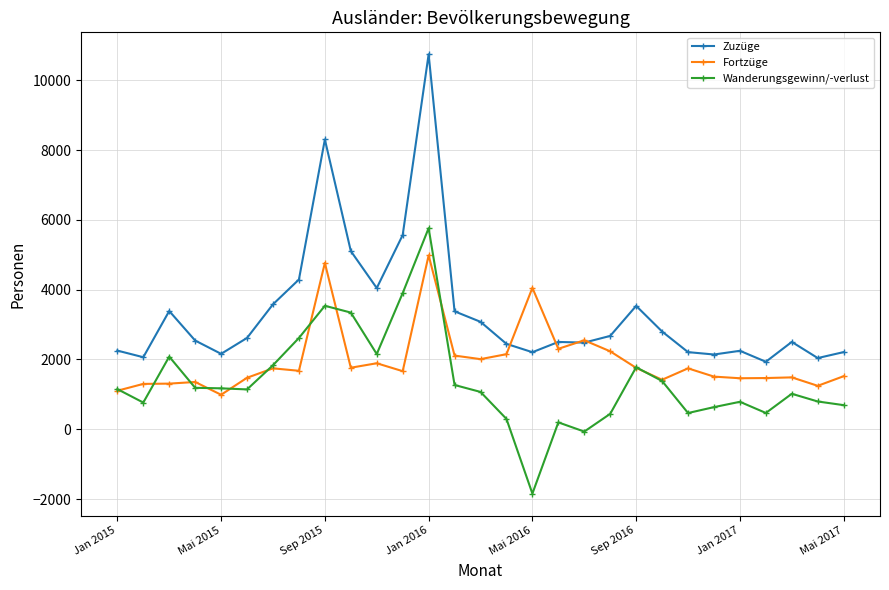

Which series has the widest spread of values?

Zuzüge